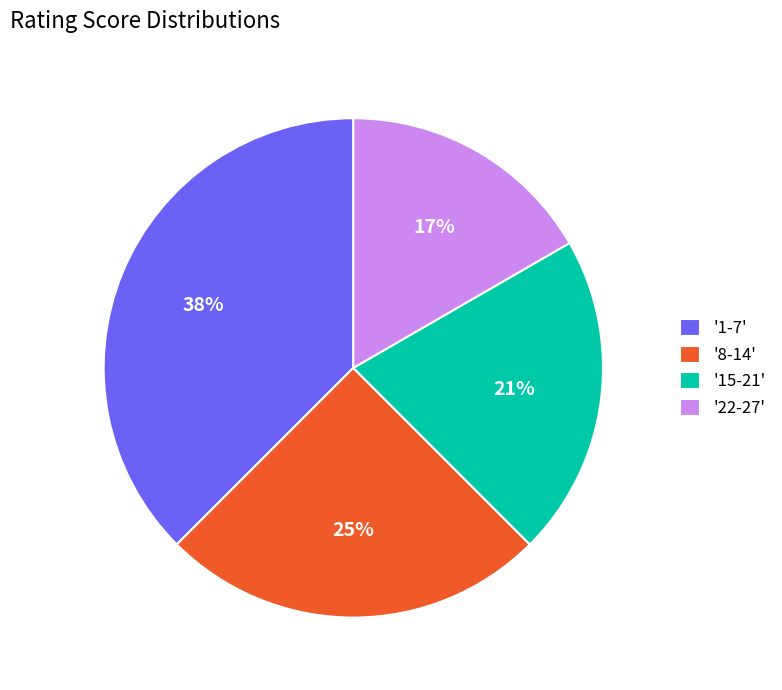

True or false: '8-14' accounts for 31% of the total.

False